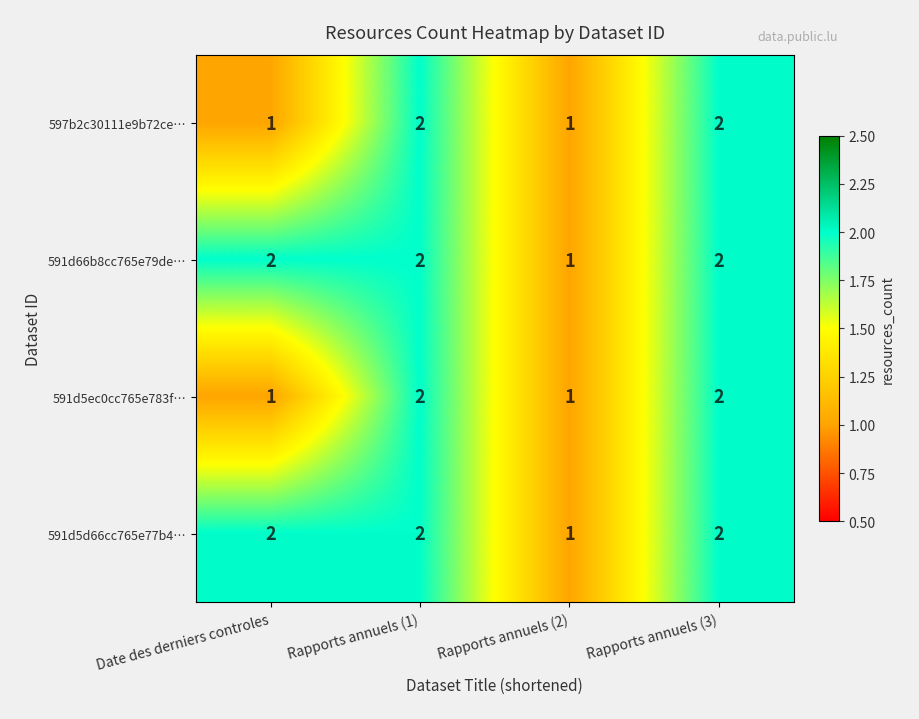

Reading left to right, what are all the values shown in this chart?

597b2c30111e9b72ce…: Date des derniers controles=1	Rapports annuels (1)=2	Rapports annuels (2)=1	Rapports annuels (3)=2
591d66b8cc765e79de…: Date des derniers controles=2	Rapports annuels (1)=2	Rapports annuels (2)=1	Rapports annuels (3)=2
591d5ec0cc765e783f…: Date des derniers controles=1	Rapports annuels (1)=2	Rapports annuels (2)=1	Rapports annuels (3)=2
591d5d66cc765e77b4…: Date des derniers controles=2	Rapports annuels (1)=2	Rapports annuels (2)=1	Rapports annuels (3)=2